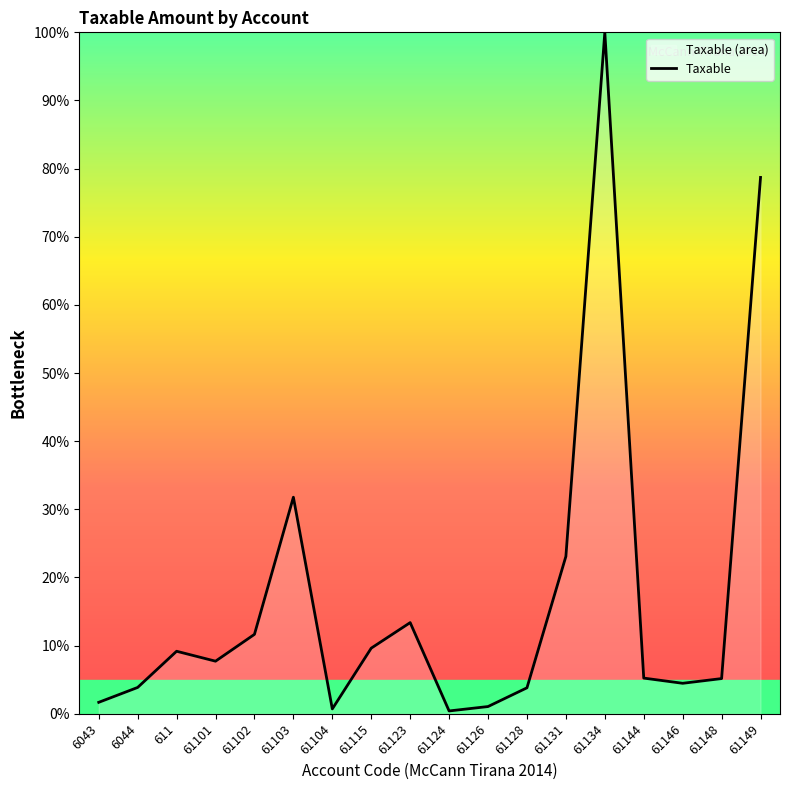

What is the minimum value shown in the chart?

0.4